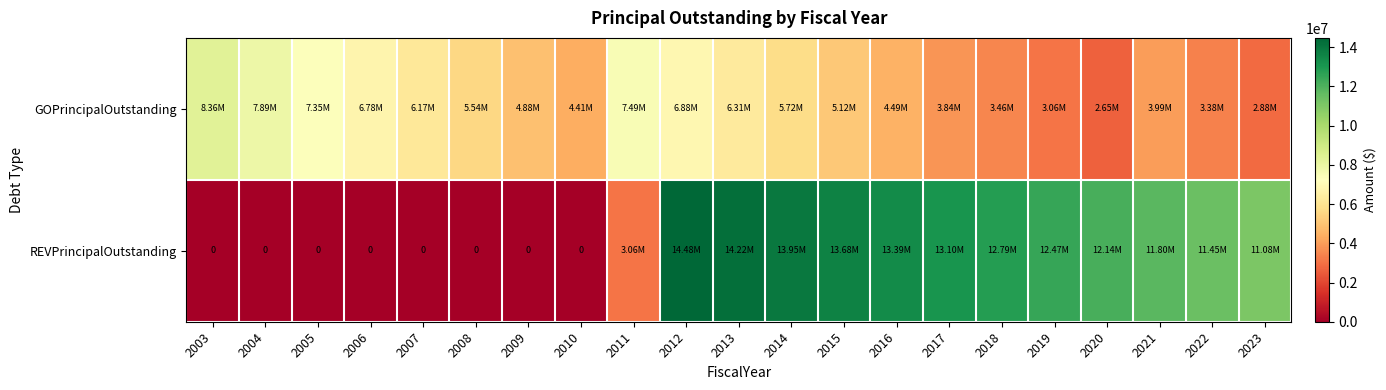

Rank the series at 2014 from highest to lowest value.

REVPrincipalOutstanding, GOPrincipalOutstanding